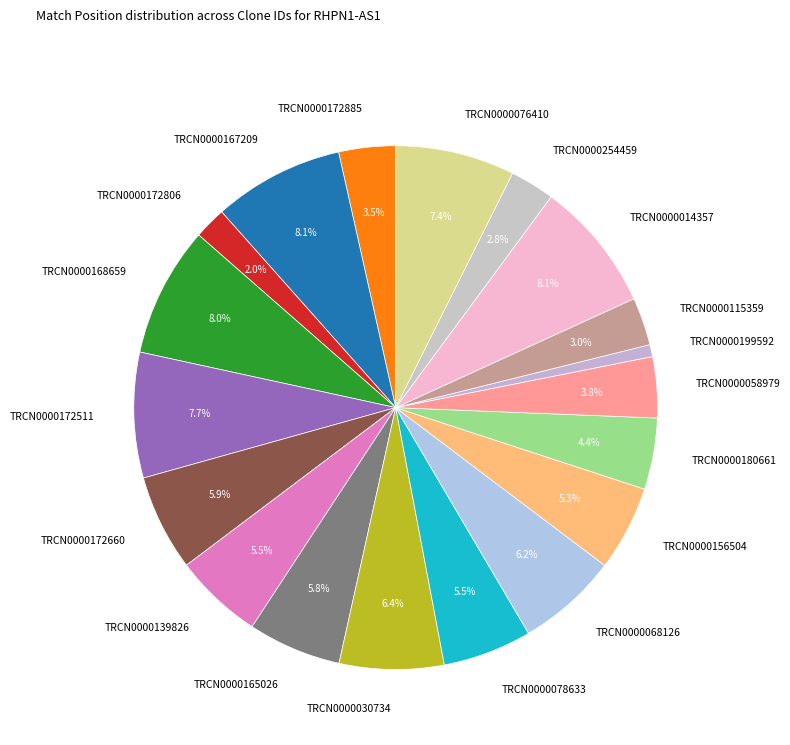

Count the number of slices in the pie.

19